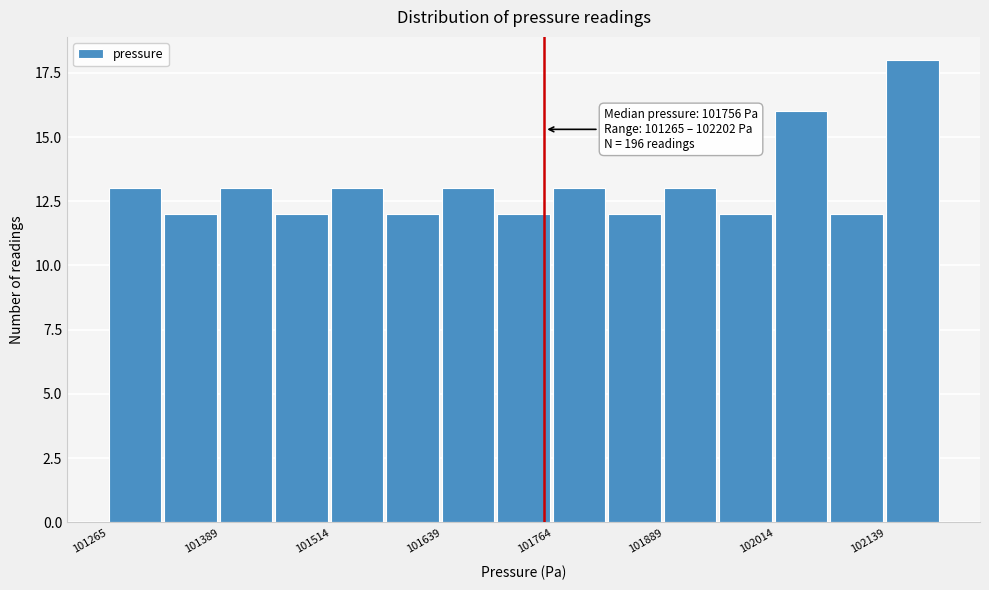

Around what value on the x-axis is the tallest bar? Give the approximate position of its centre, as read against the axis.

102160